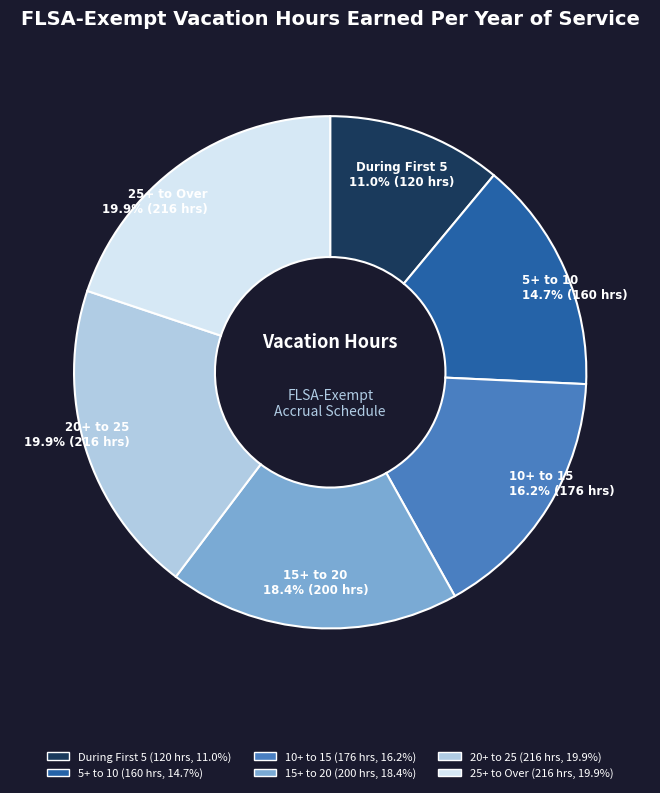

To the nearest percent, what percentage of the pie is 5+ to 10?

15%